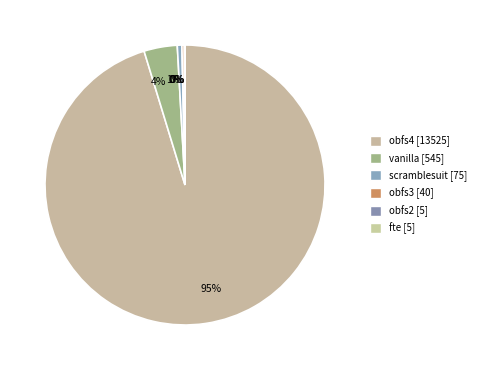

Is there any slice that represents more than half of the pie?

Yes